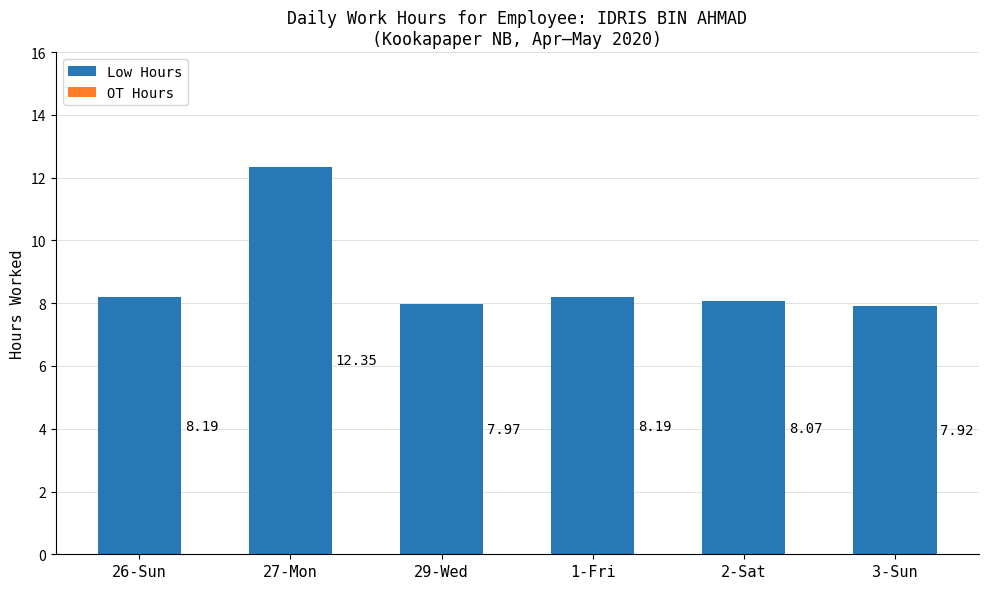

What is the difference between the maximum and minimum values?

4.4